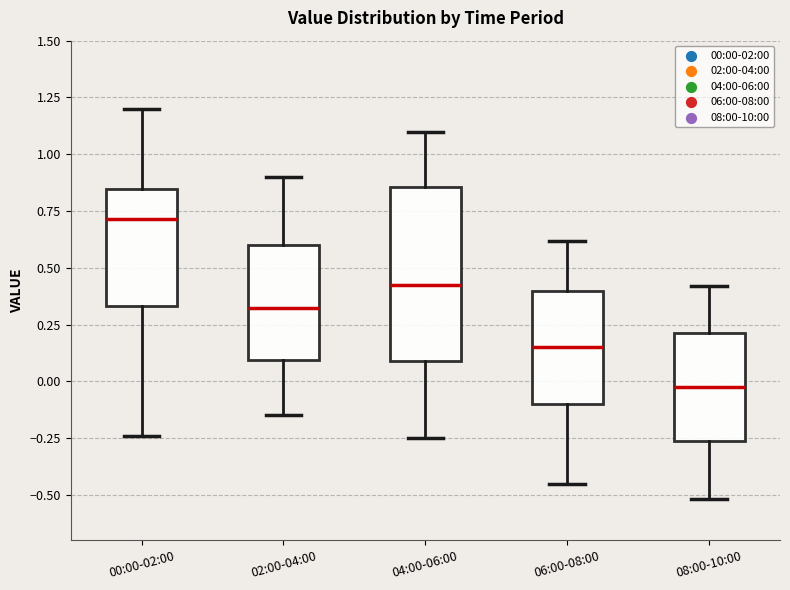

Which box is the tallest, from its lower edge to its upper edge?

04:00-06:00